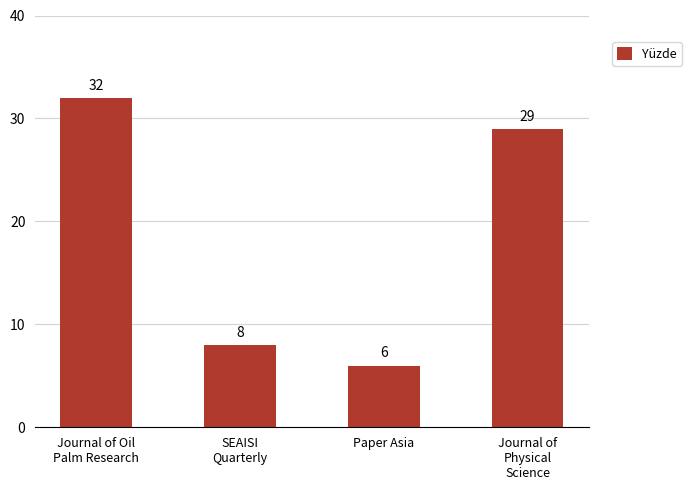

List the labels in order of value, smallest first.

Paper Asia, SEAISI
Quarterly, Journal of
Physical
Science, Journal of Oil
Palm Research